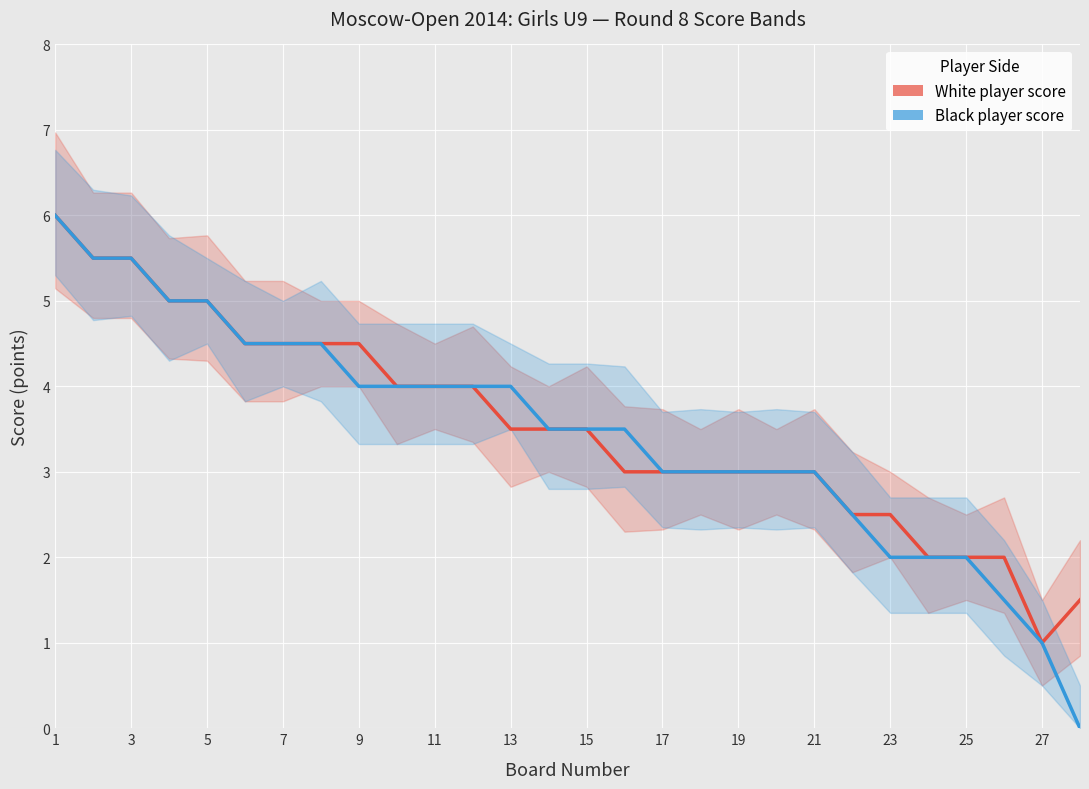

Count the number of categories in the chart.

28